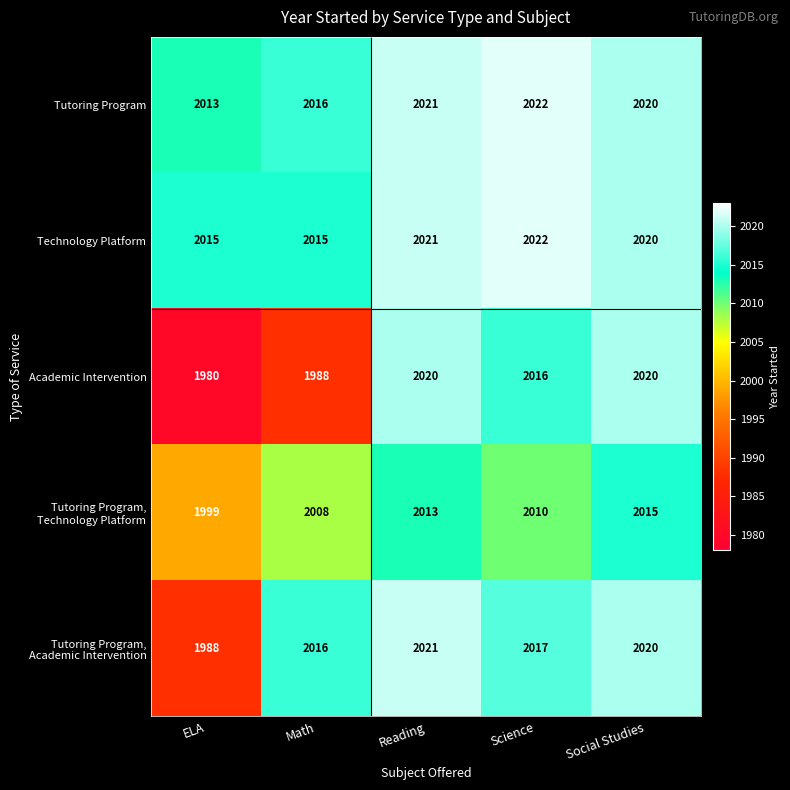

Rank the categories by Tutoring Program value from lowest to highest.

ELA, Math, Social Studies, Reading, Science